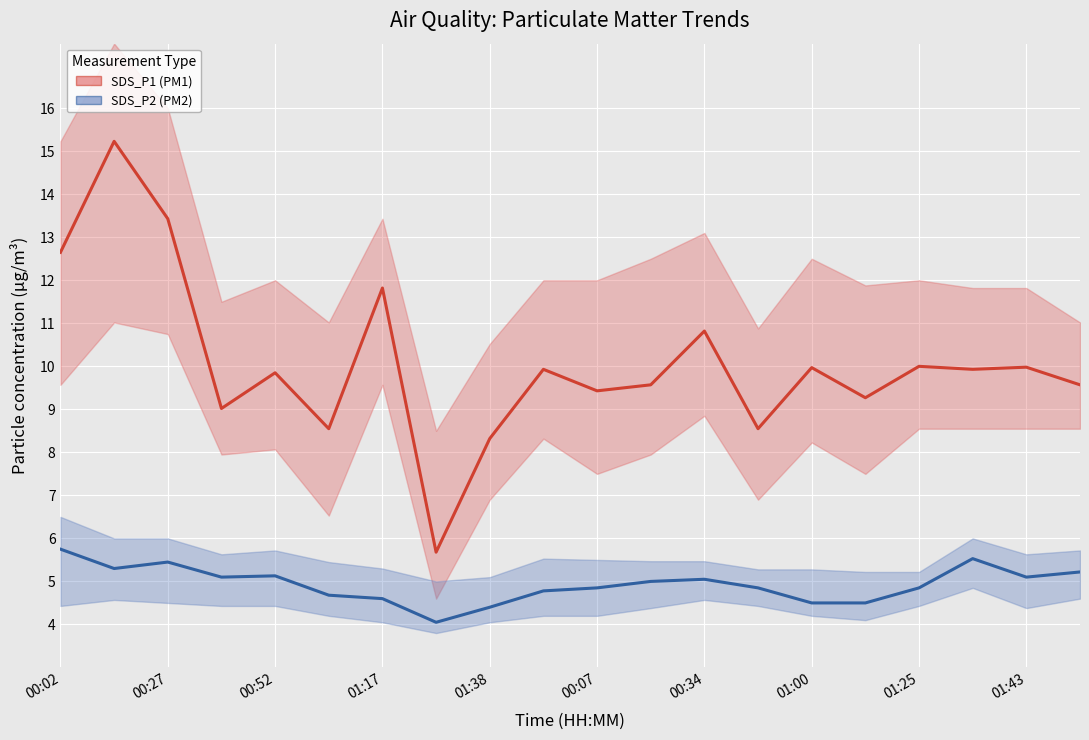

What is the minimum value shown in the chart?

4.0